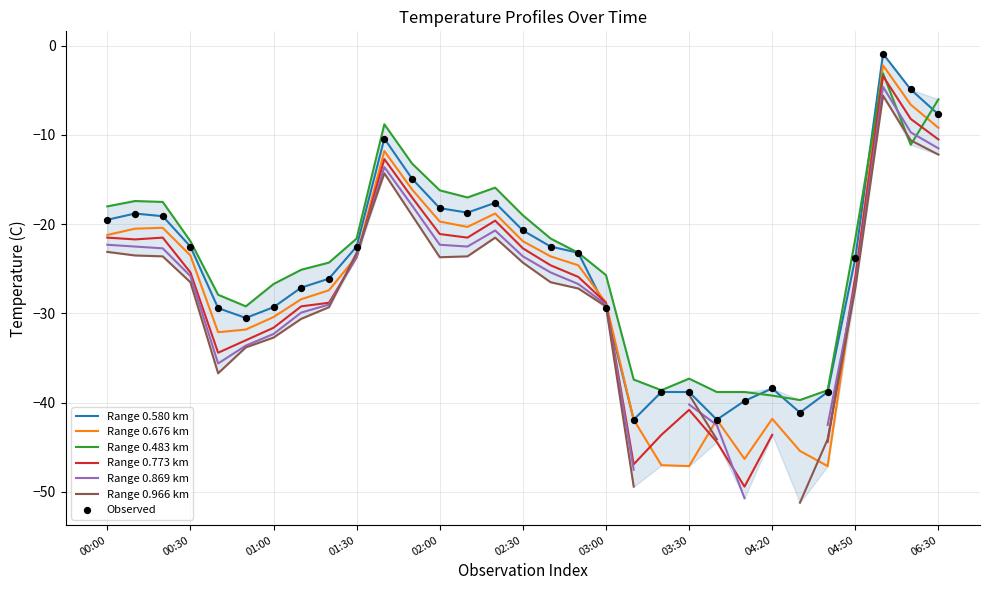

Which series has the largest total across all categories?

0.483